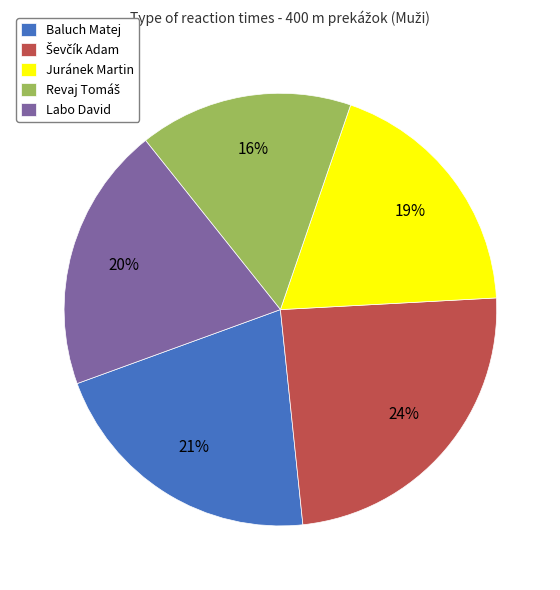

Count the number of slices in the pie.

5